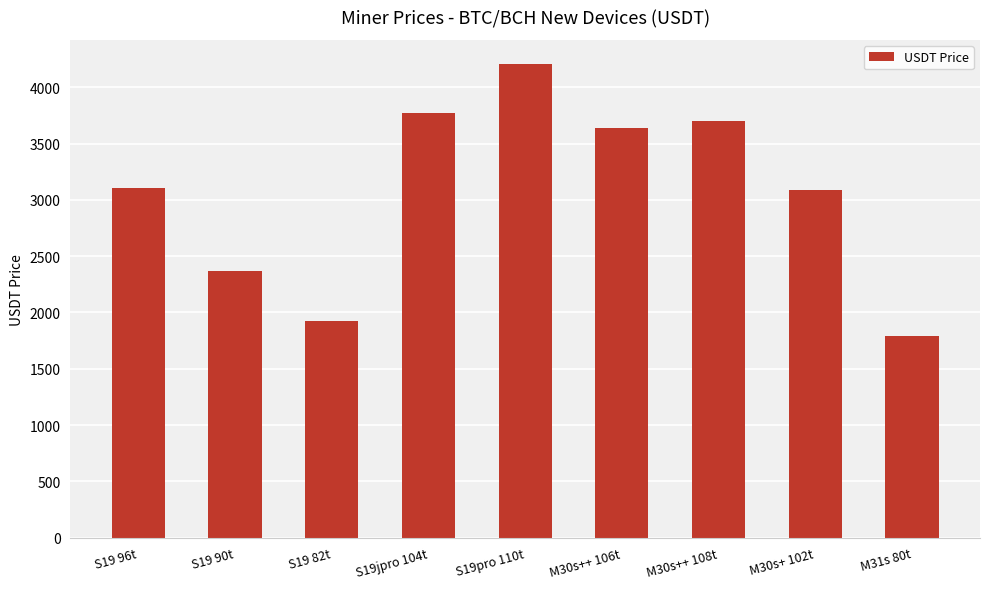

Are the bars horizontal?

No